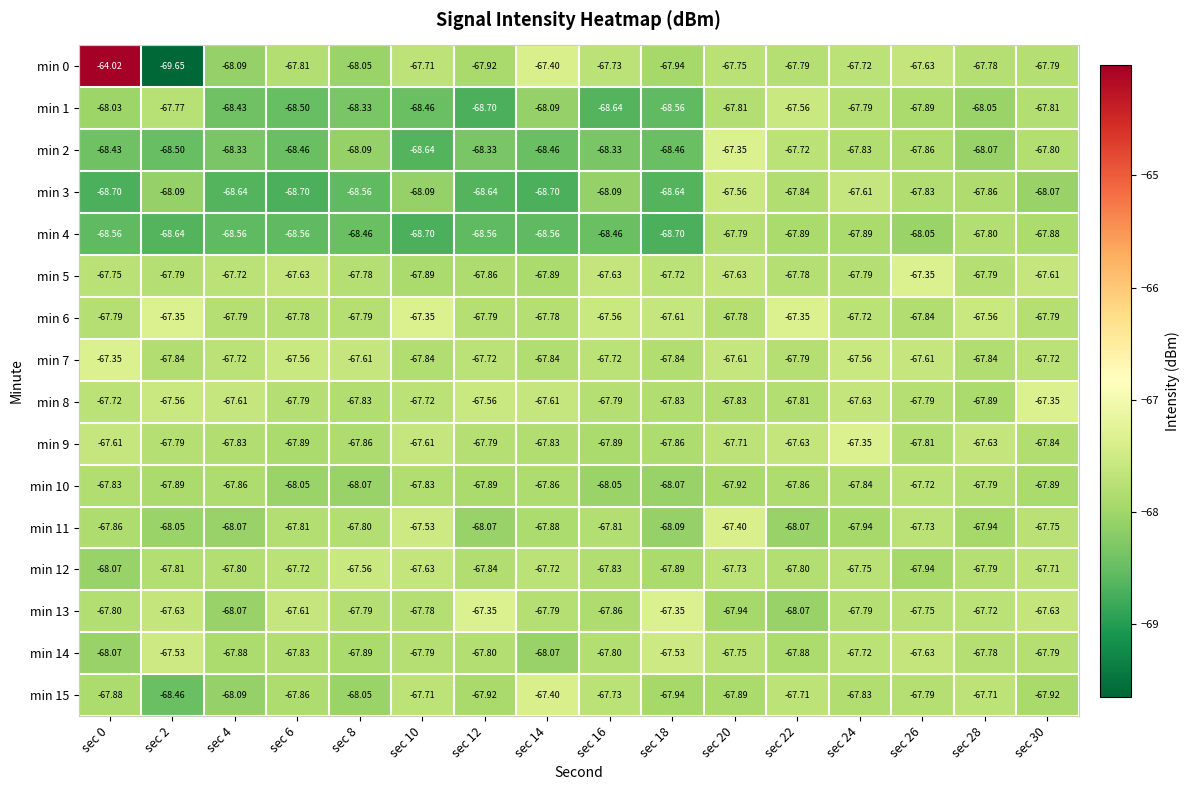

What is the spread (max minus min) of values at sec 0?

4.7